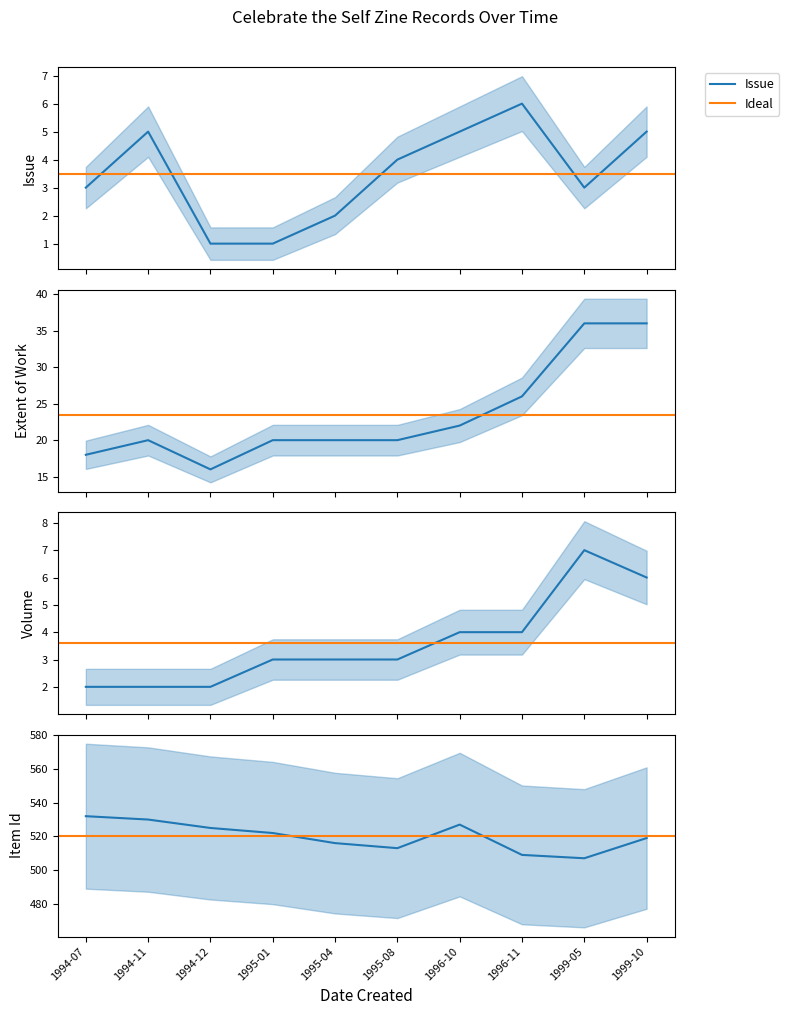

The value of Item Type Metadata:Volume at 1995-01 is 5. True or false?

False